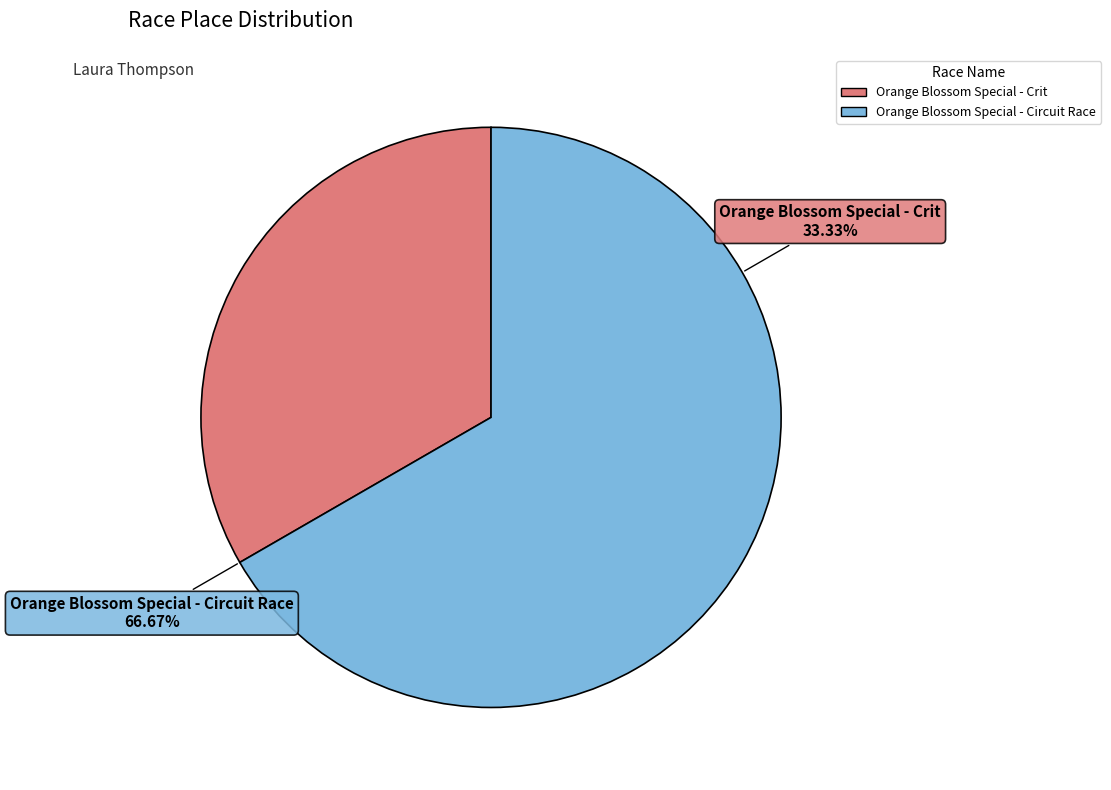

Which category has the smallest portion of the pie?

Orange Blossom Special - Crit